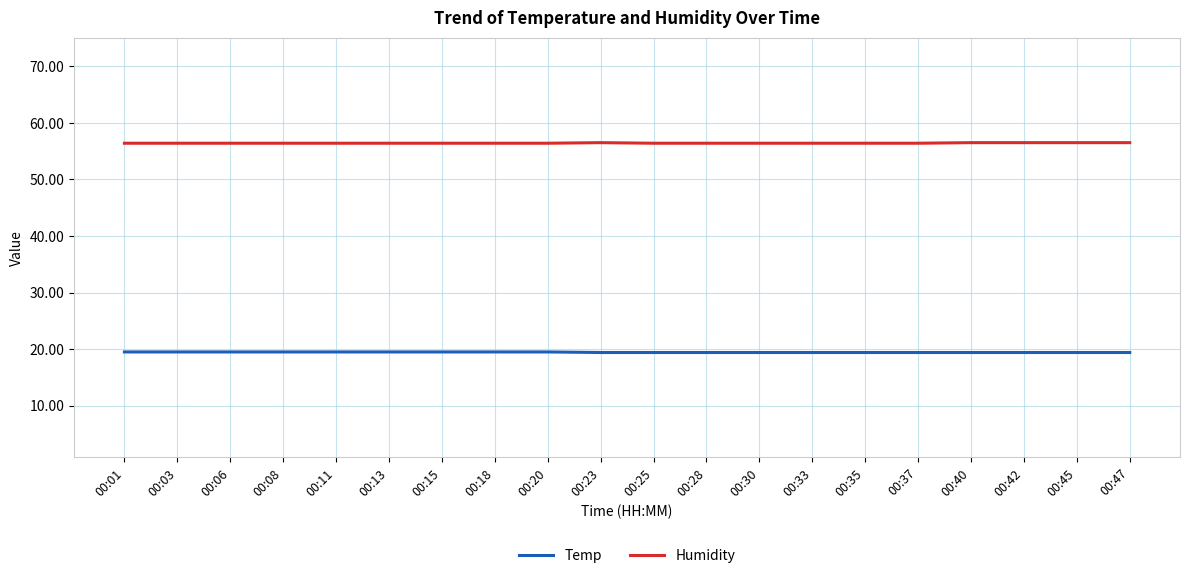

List the series in order of their peak value, highest first.

Humidity, Temp